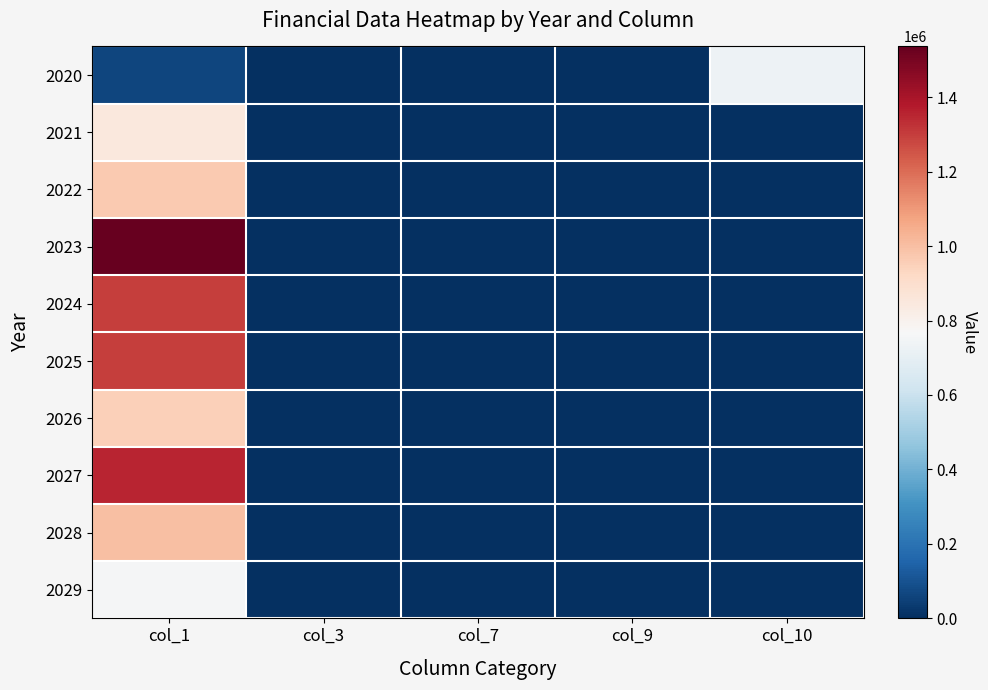

What is the maximum value shown in the chart?

1536000.0